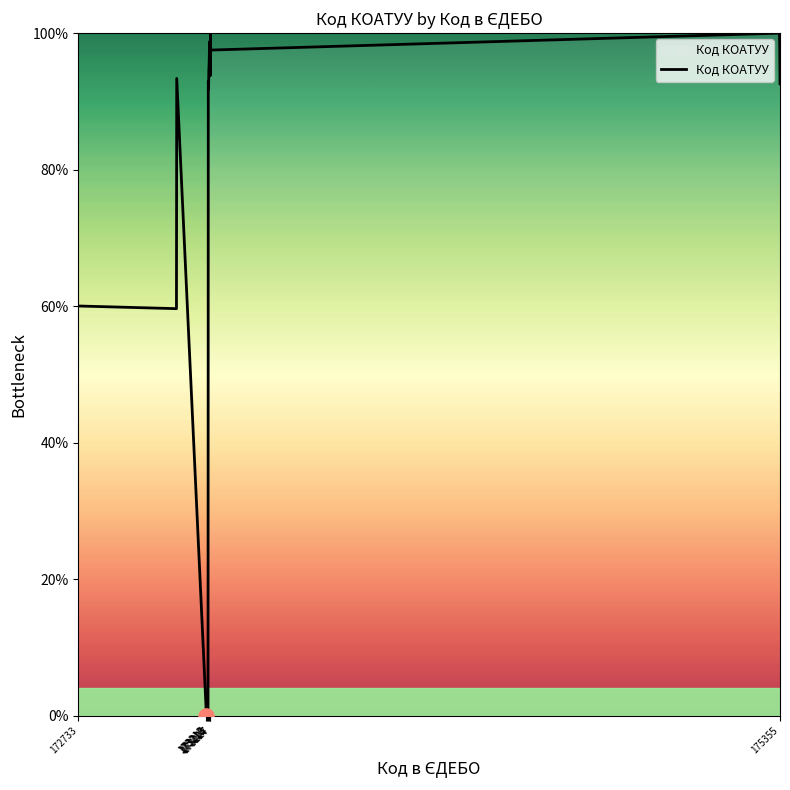

What is the maximum value shown in the chart?

100.0